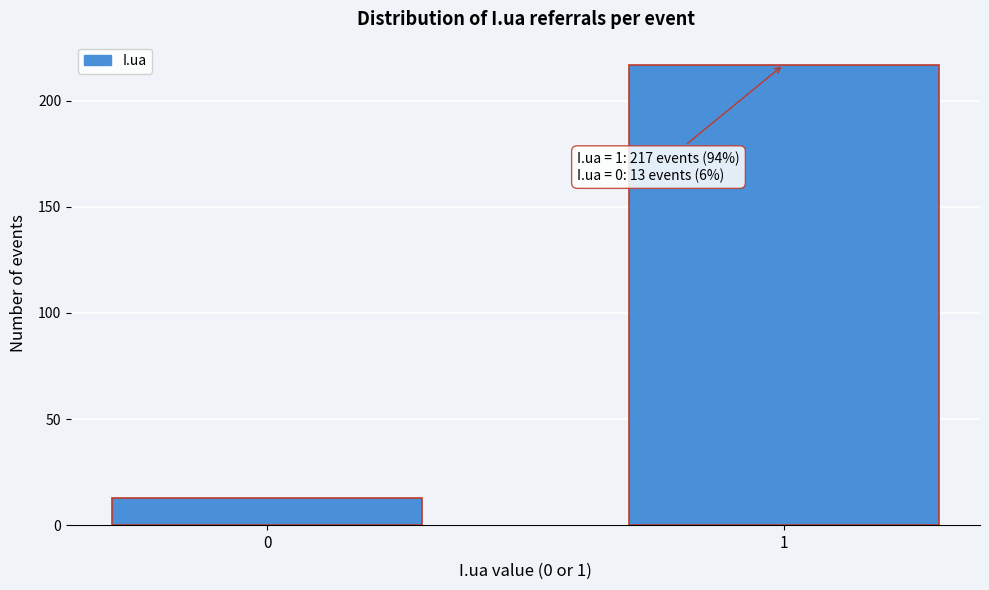

Reading left to right, list all the values displayed in this chart.

0=13	1=217